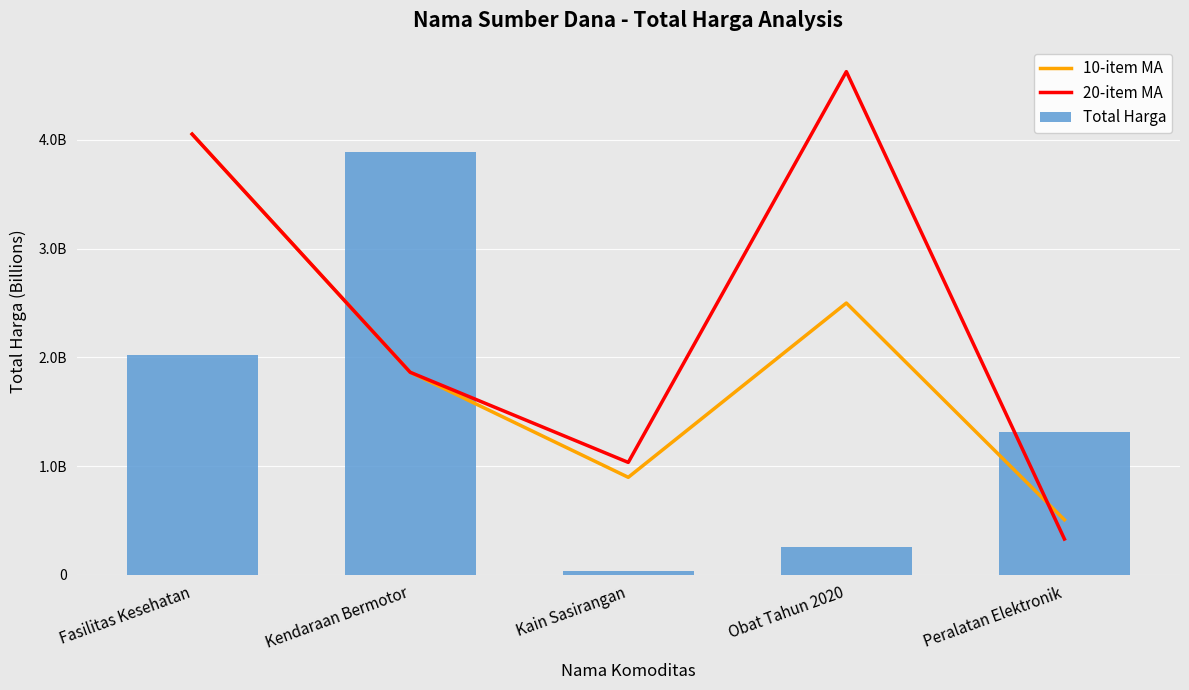

What is the difference between the maximum and minimum values in the 20-item MA series?

4297069144.6